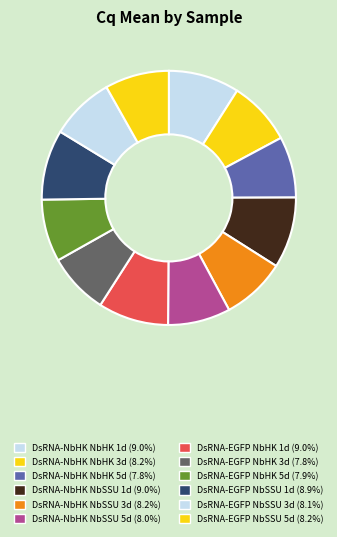

Is there a majority slice in this chart?

No